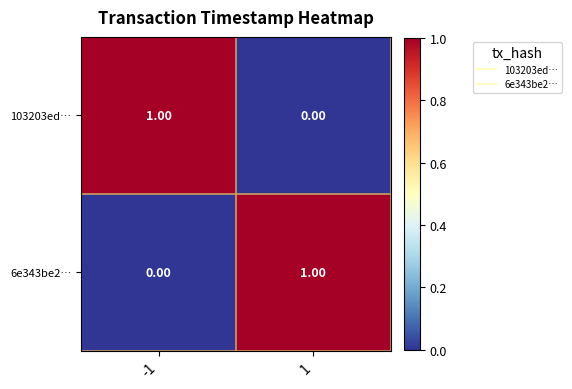

List the labels in order of 103203ed… value, smallest first.

1, -1